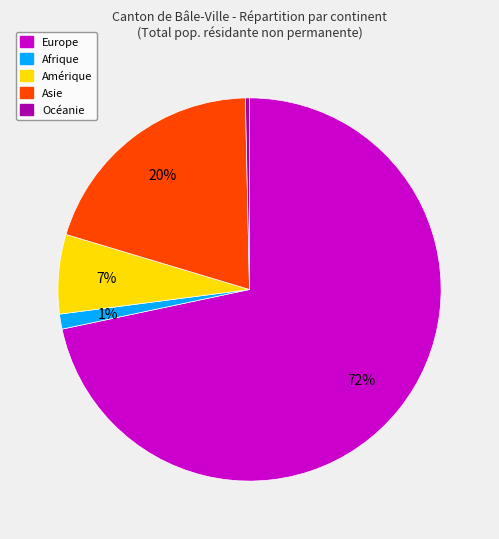

Which slice is the smallest?

Océanie